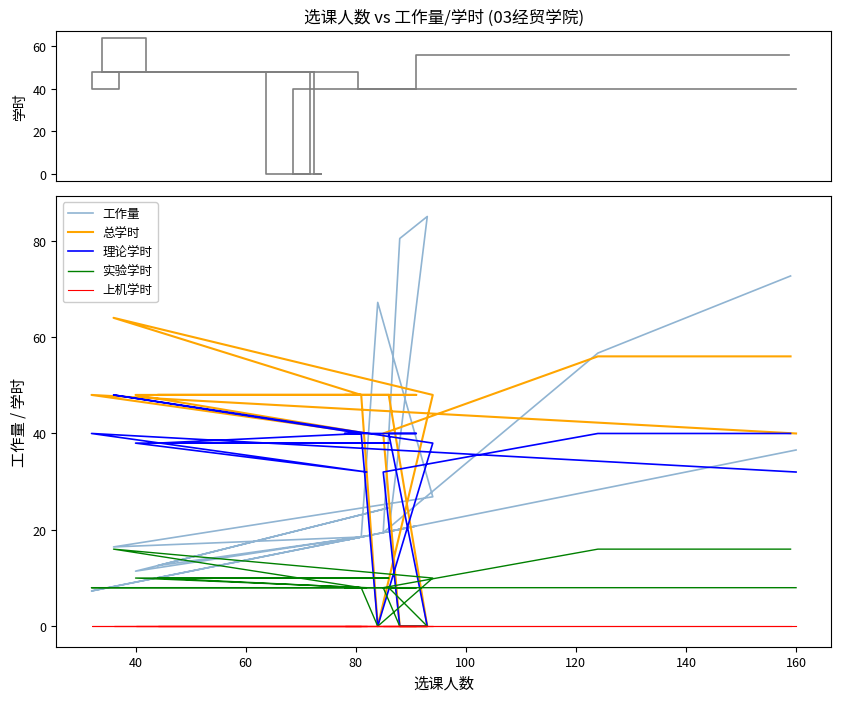

True or false: 实验学时 has more than 2 interior local peaks.

False